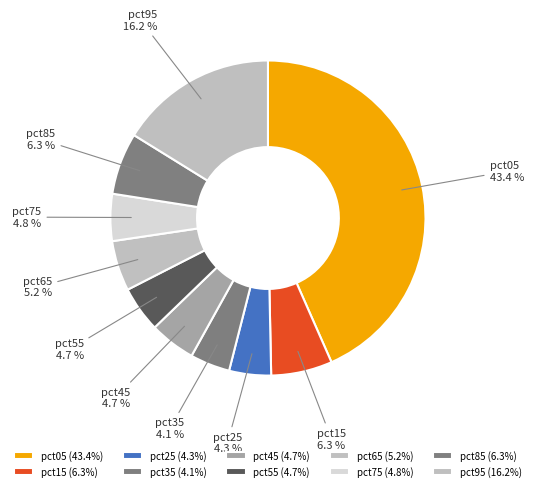

Is the sum of pct45 and pct85 greater than half?

No